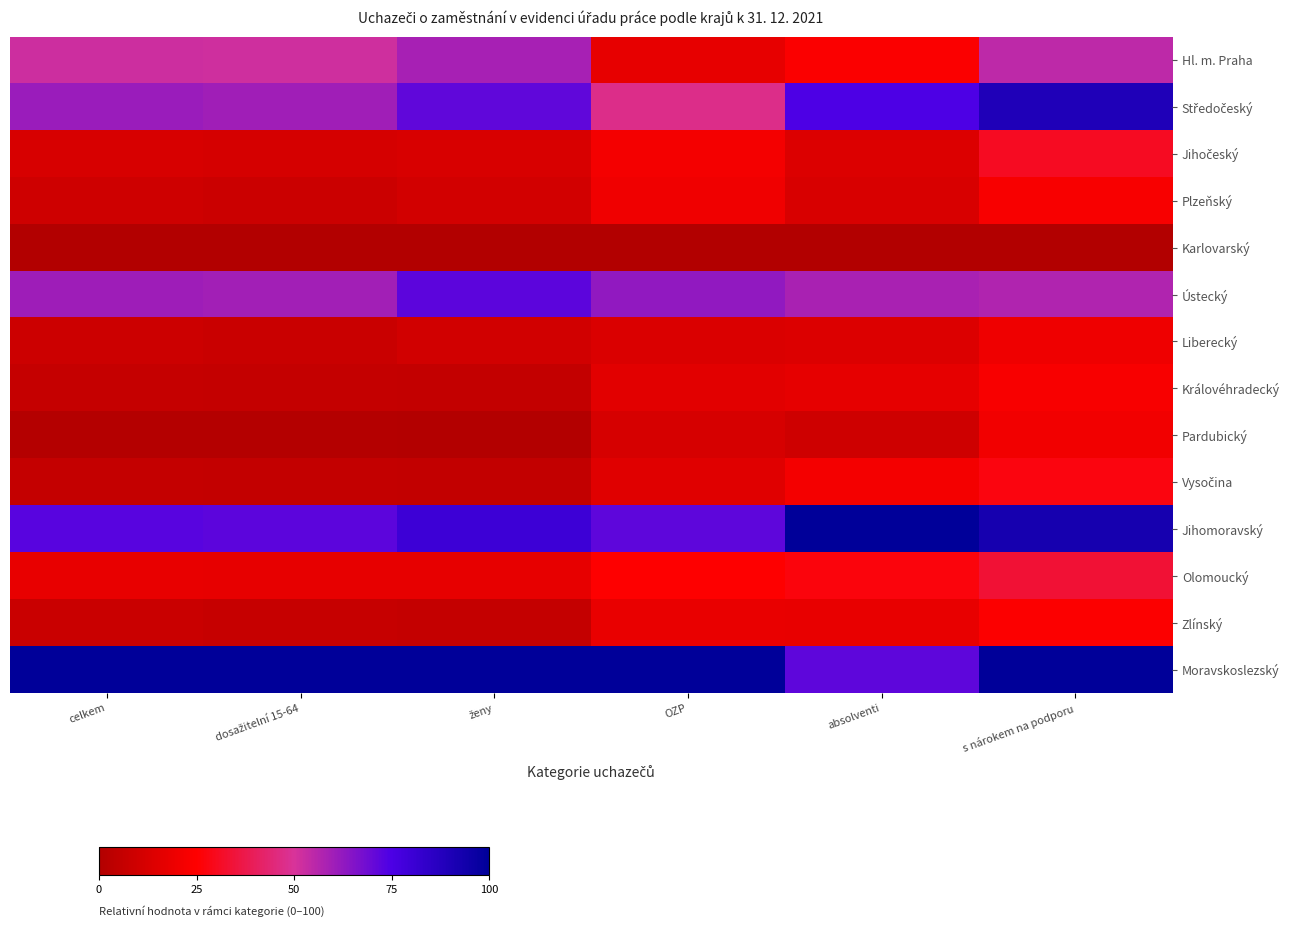

List the series in order of their peak value, lowest first.

Karlovarský, Liberecký, Pardubický, Plzeňský, Královéhradecký, Zlínský, Vysočina, Jihočeský, Olomoucký, Hl. m. Praha, Ústecký, Středočeský, Jihomoravský, Moravskoslezský